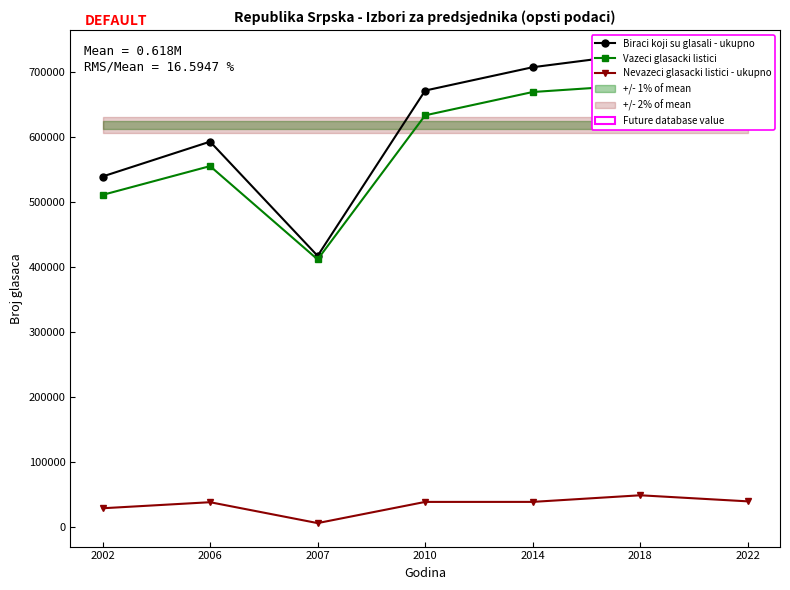

What is the difference between the second highest and second lowest values in the Biraci koji su glasali - ukupno series?

168068